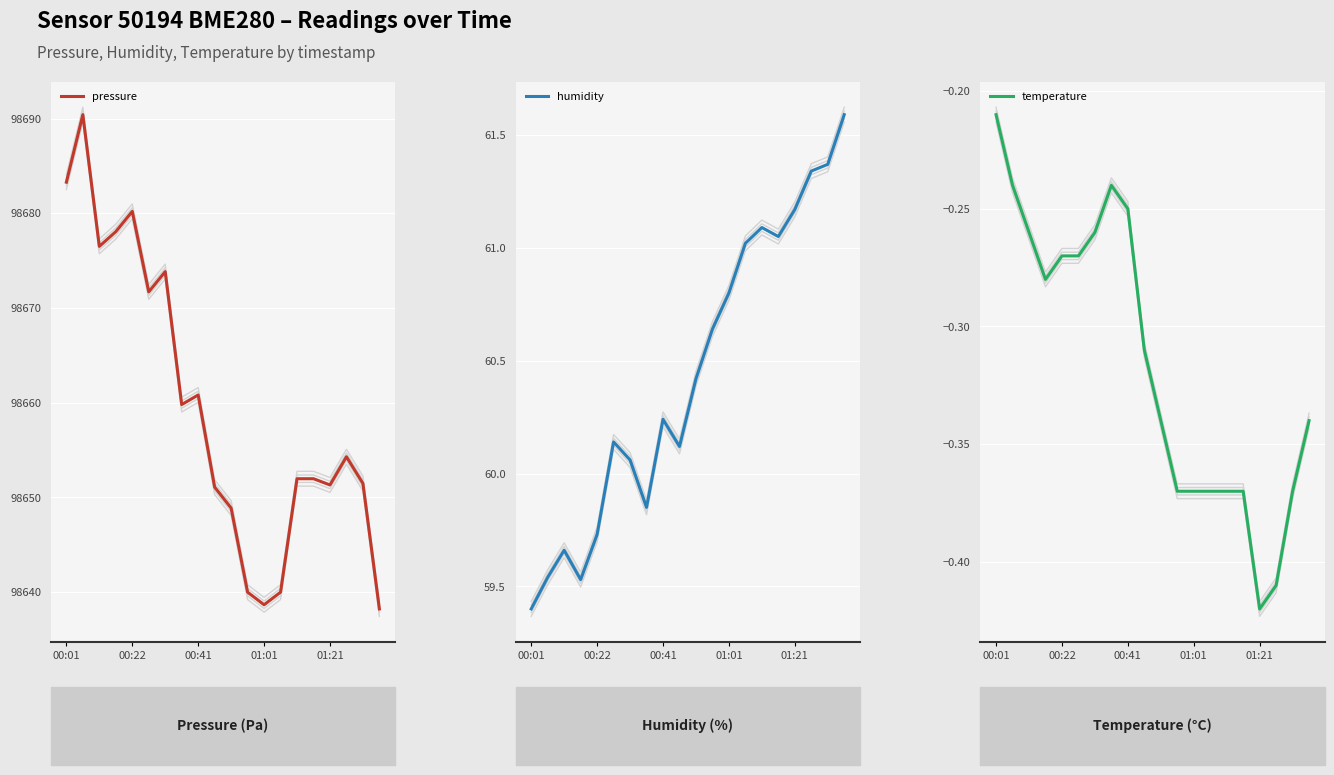

At which label is humidity closest to 60?

6